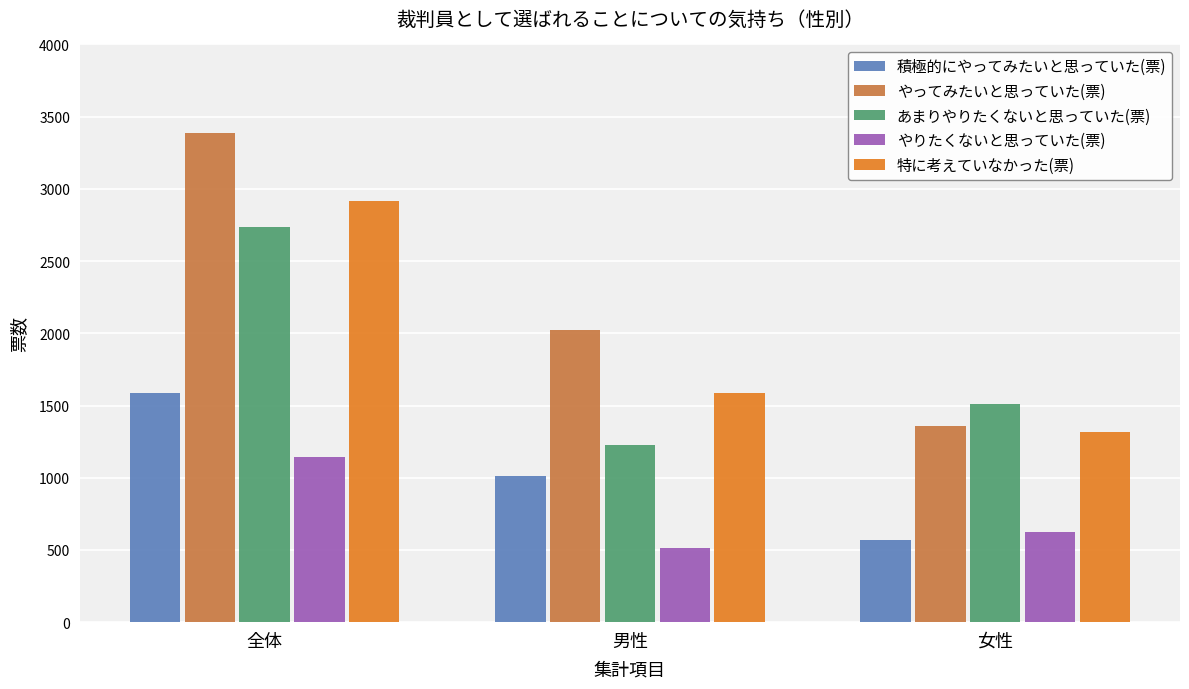

How many distinct data groups are displayed?

5